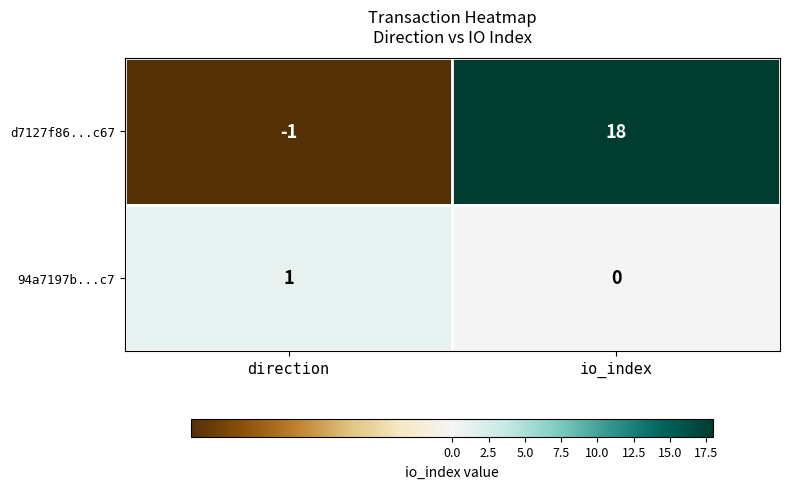

At io_index, list the series in order from largest to smallest.

d7127f86...c67, 94a7197b...c7